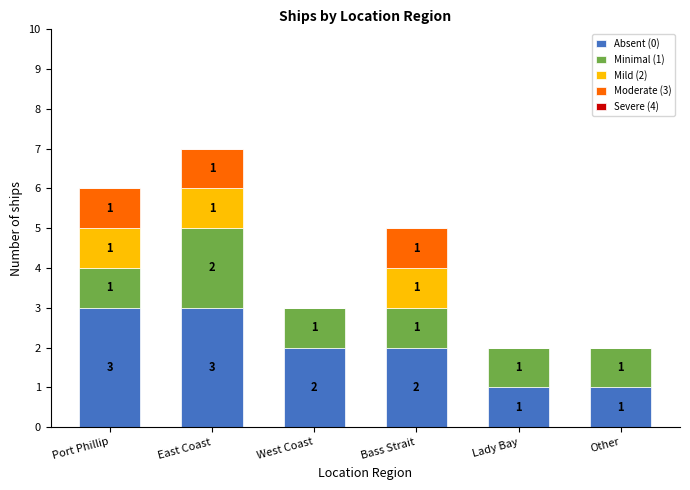

Reading left to right, list the values for the Absent (0) series.

Port Phillip=3	East Coast=3	West Coast=2	Bass Strait=2	Lady Bay=1	Other=1